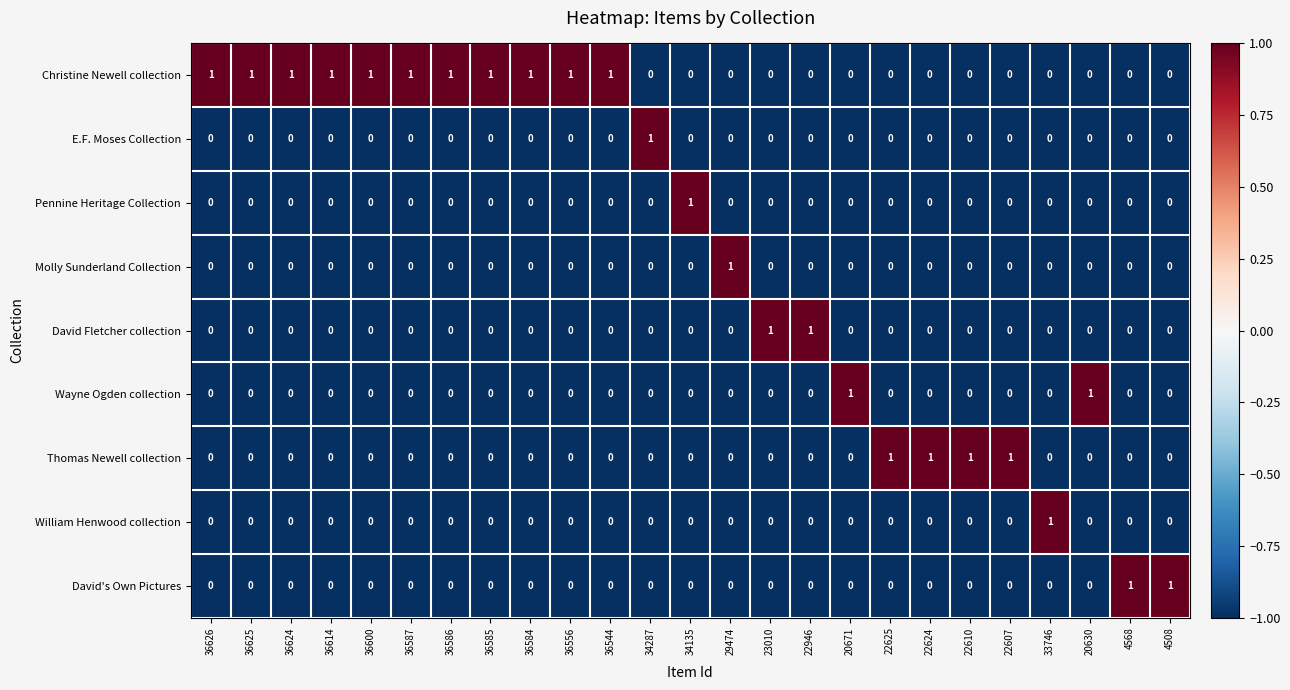

Which category has the highest value in the Molly Sunderland Collection series?

29474